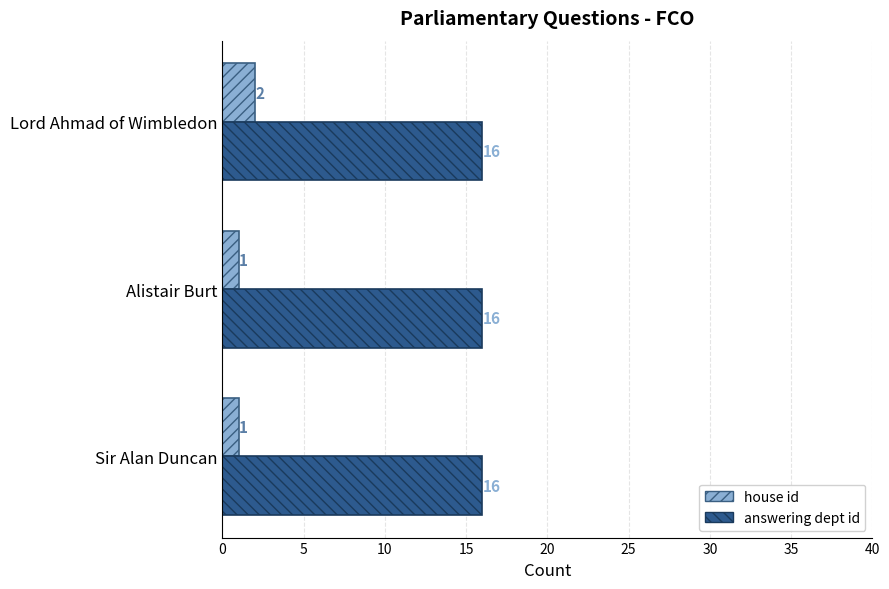

At Sir Alan Duncan, list the series in order from largest to smallest.

answering dept id, house id